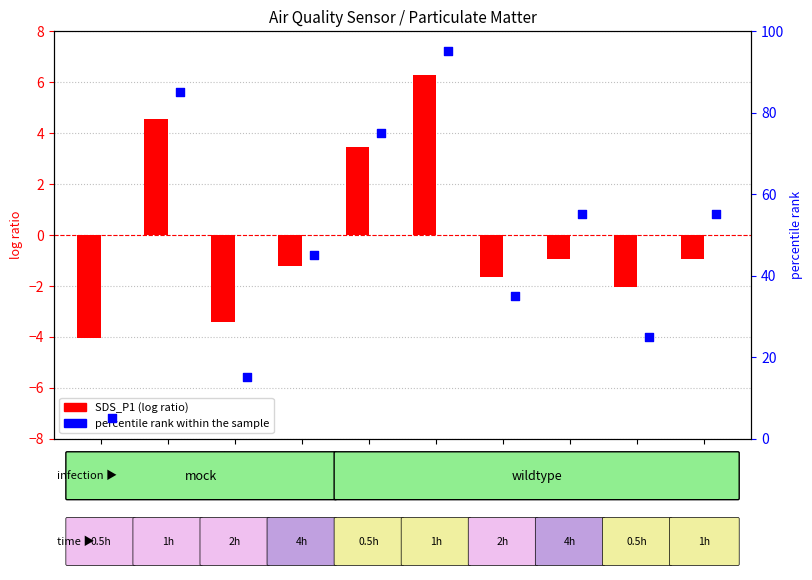

Is the value of percentile rank within the sample at -45 greater than the value of SDS_P1 (log ratio) at -48?

Yes